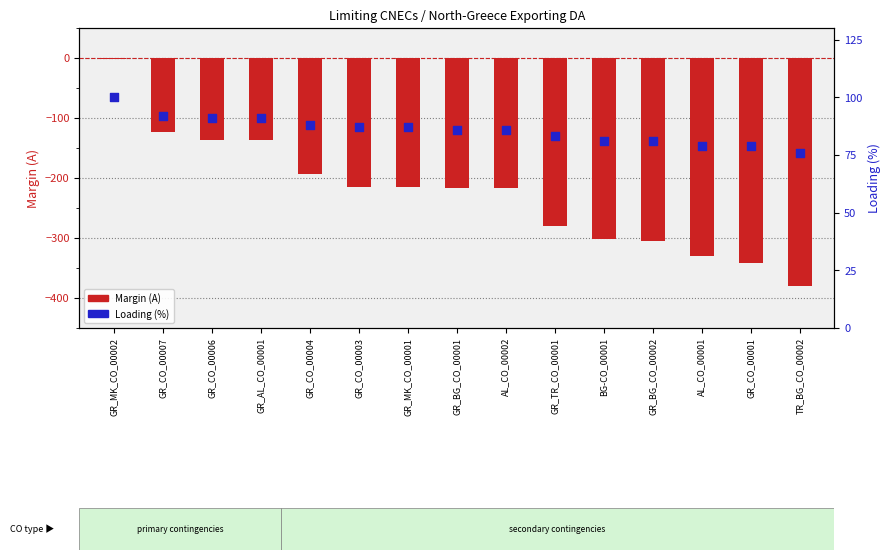

What is the total value across all series at GR_CO_00004?

-106